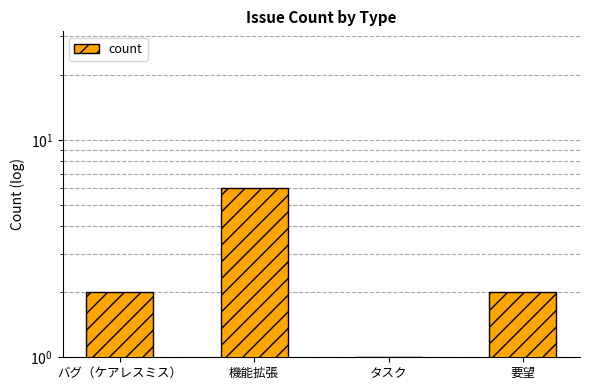

What is the value of the 2nd bar from the left?

6